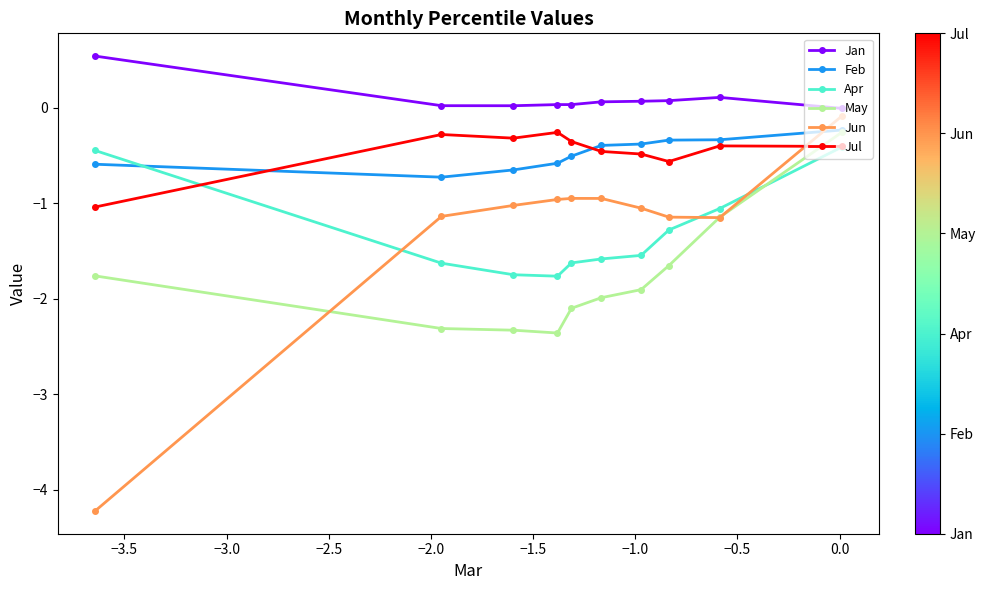

How many lines are shown in the chart?

6